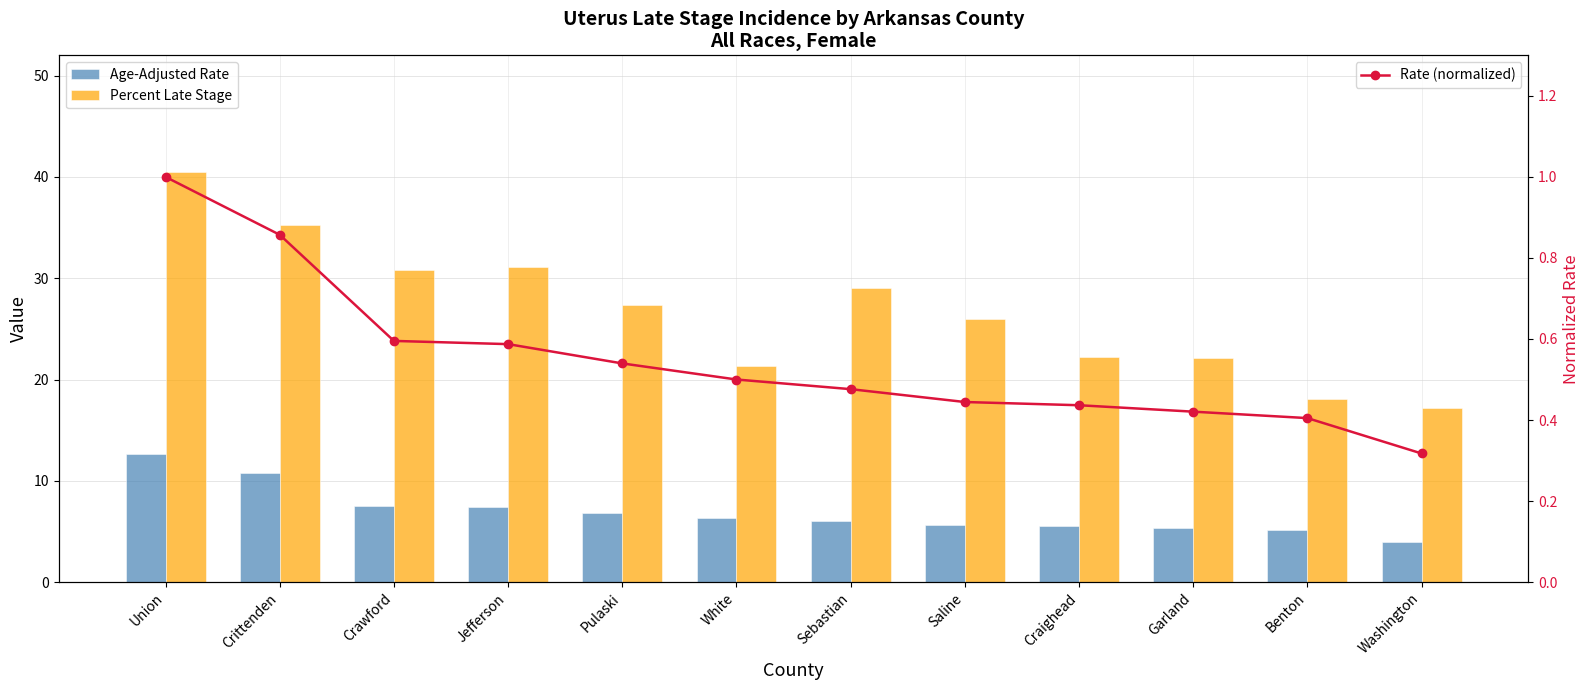

What is the value of the Rate (normalized) bar at the 2nd from the left?

0.9